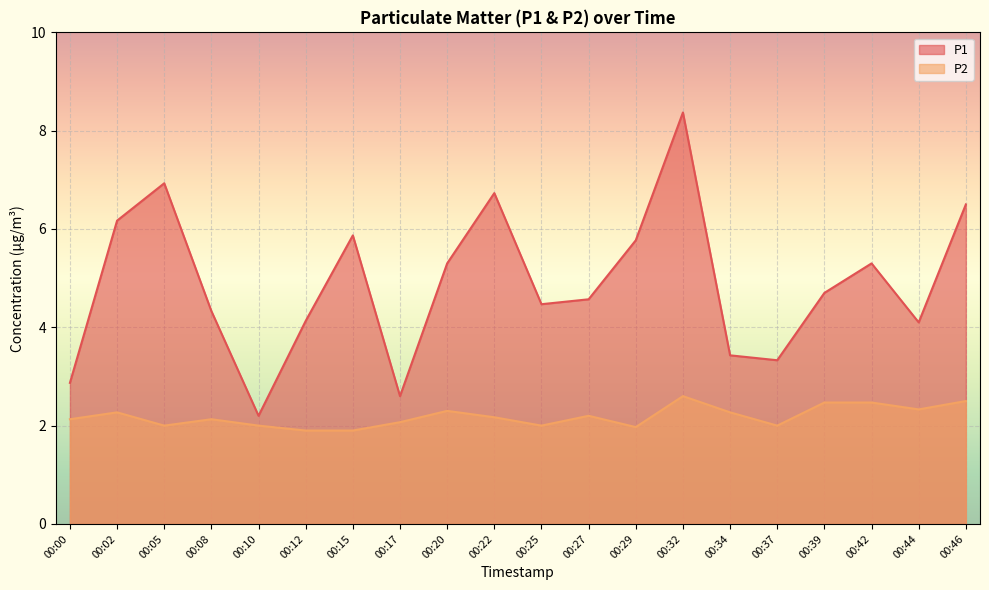

Reading left to right, extract all data points from this chart.

P1: 2.9	6.2	6.9	4.3	2.2	4.1	5.9	2.6	5.3	6.7	4.5	4.6	5.8	8.4	3.4	3.3	4.7	5.3	4.1	6.5
P2: 2.1	2.3	2.0	2.1	2.0	1.9	1.9	2.1	2.3	2.2	2.0	2.2	2.0	2.6	2.3	2.0	2.5	2.5	2.3	2.5